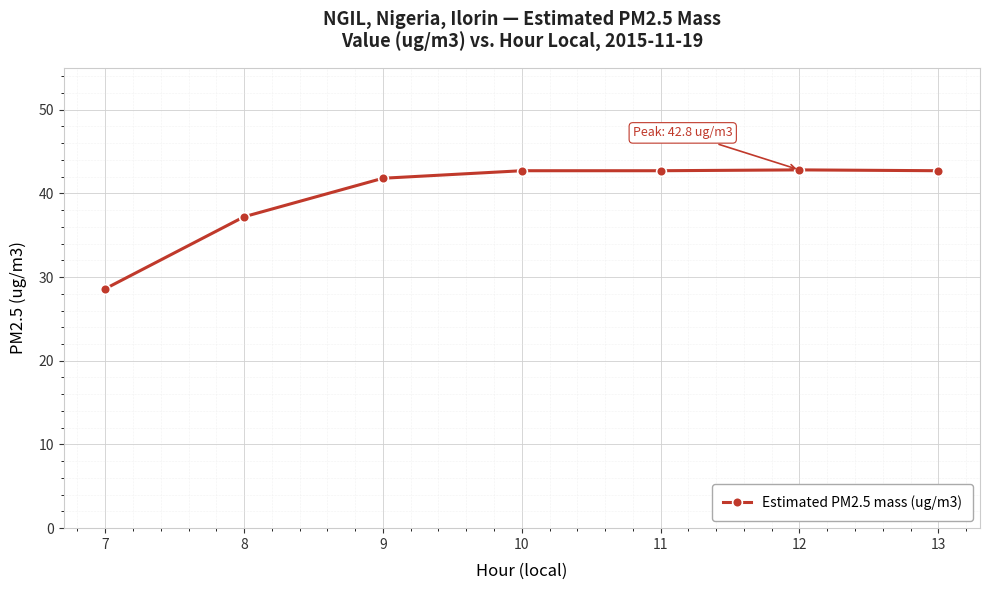

What is the average value?

39.8